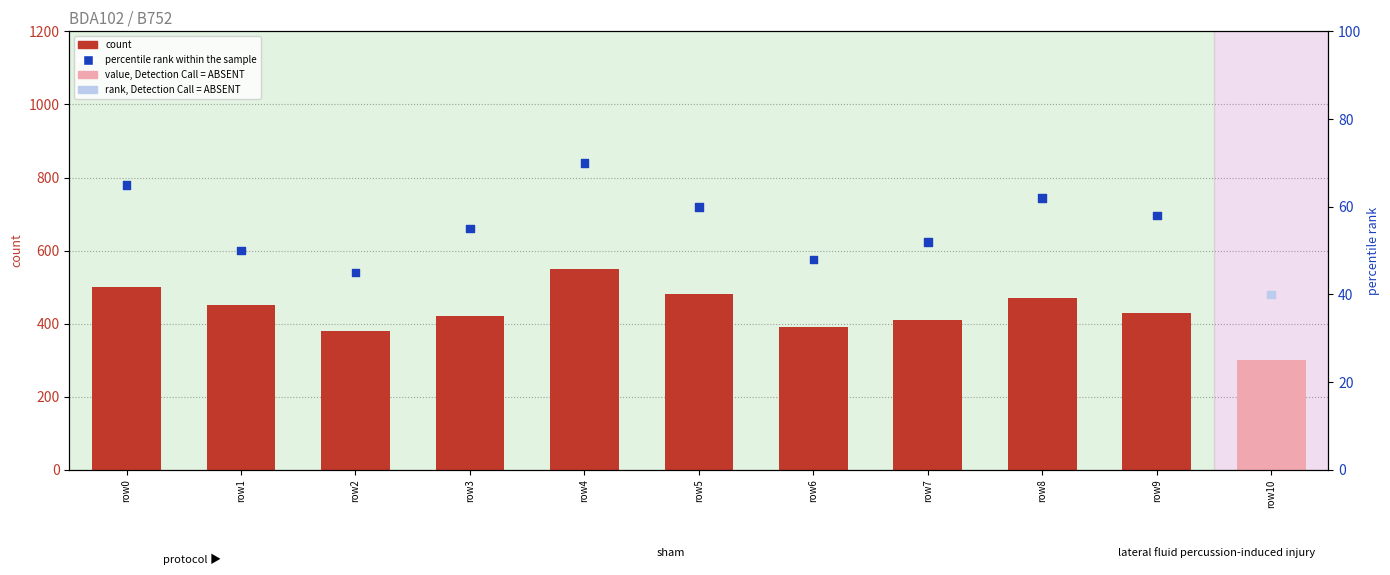

Which series reaches the maximum Y coordinate?

count